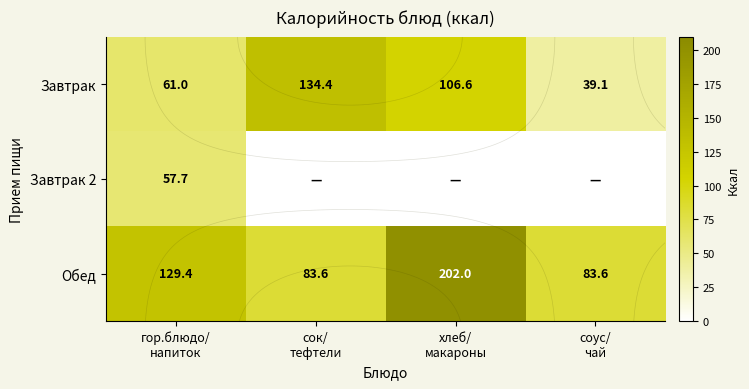

What is the minimum value for Обед?

83.6